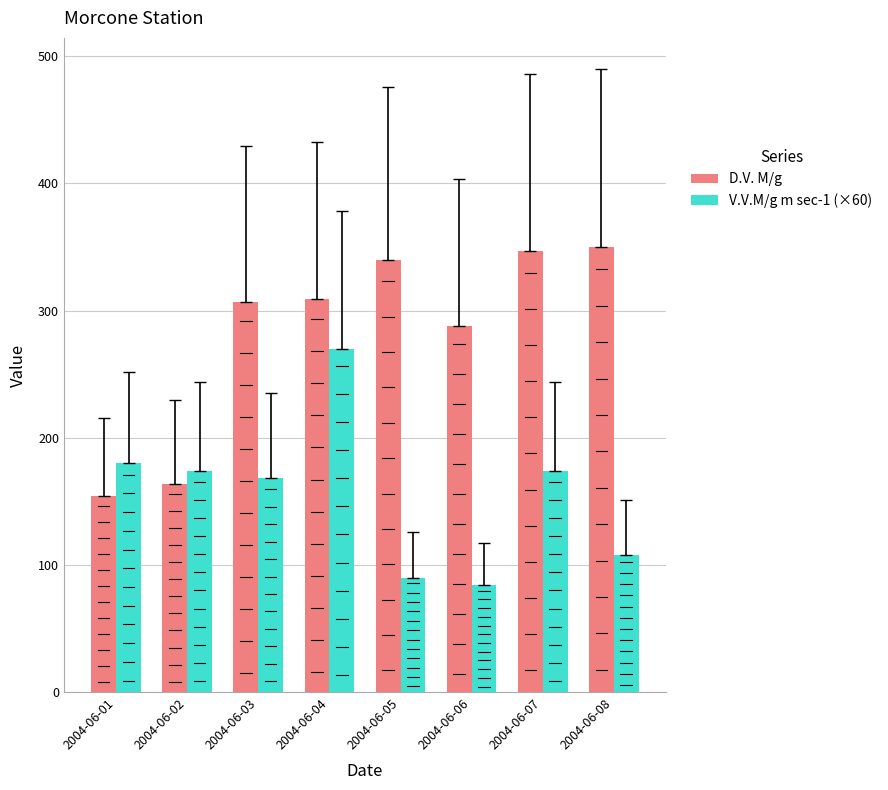

Which label corresponds to the smallest value in the chart?

2004-06-06